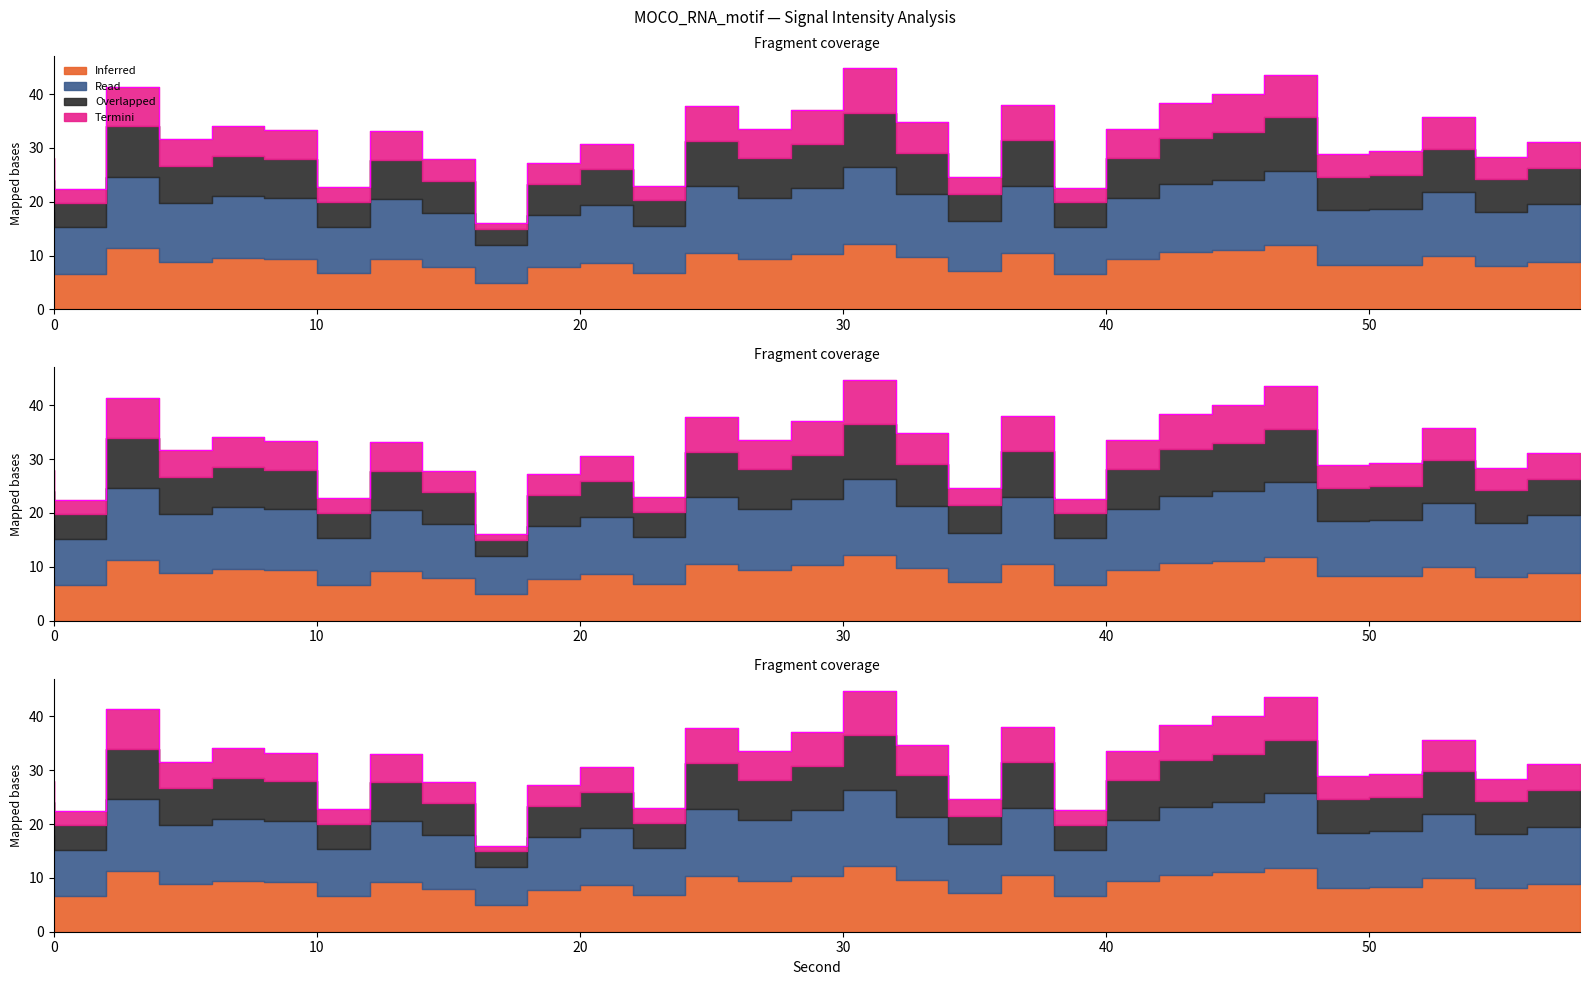

Which series has the largest range (max minus min)?

Inferred